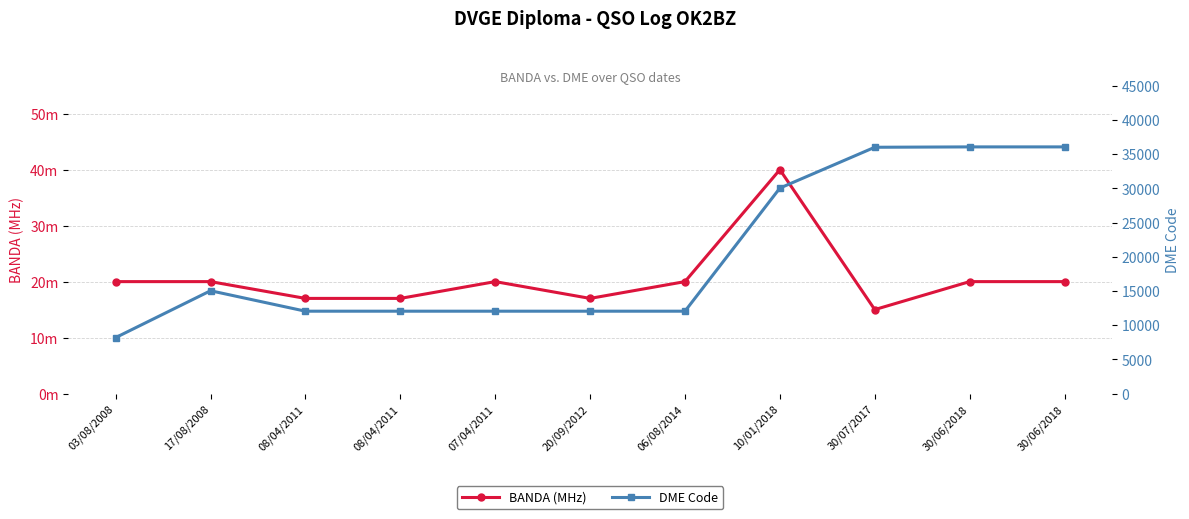

At which category does BANDA (MHz) reach its first local peak?

07/04/2011